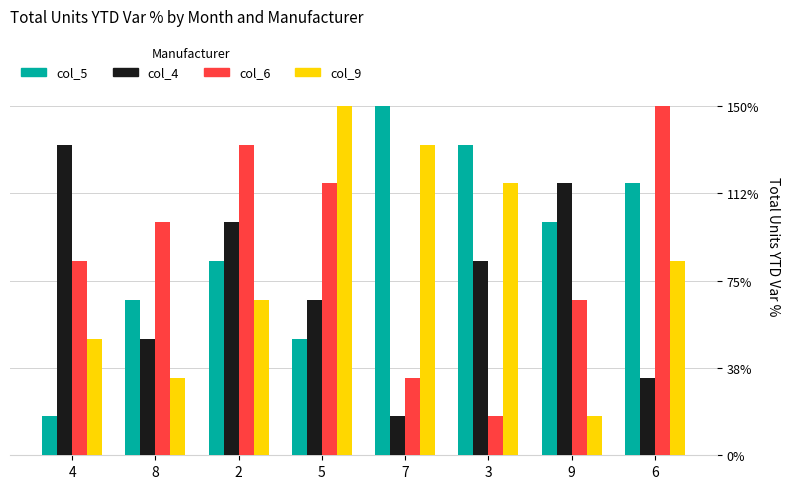

At which label is col_4 closest to 4?

5